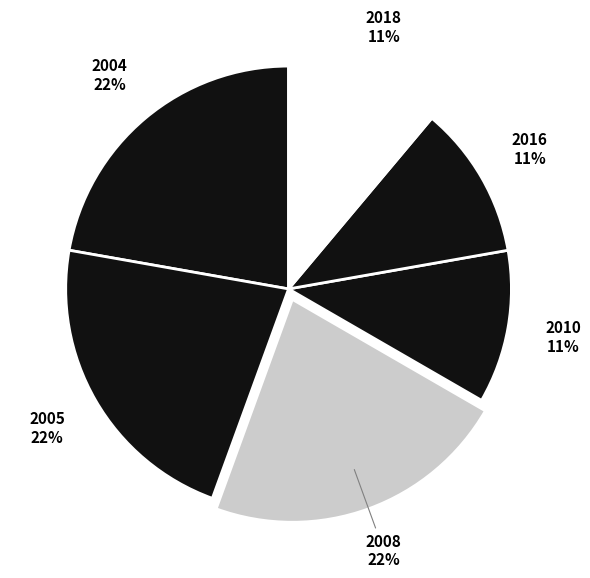

Count the number of slices in the pie.

6